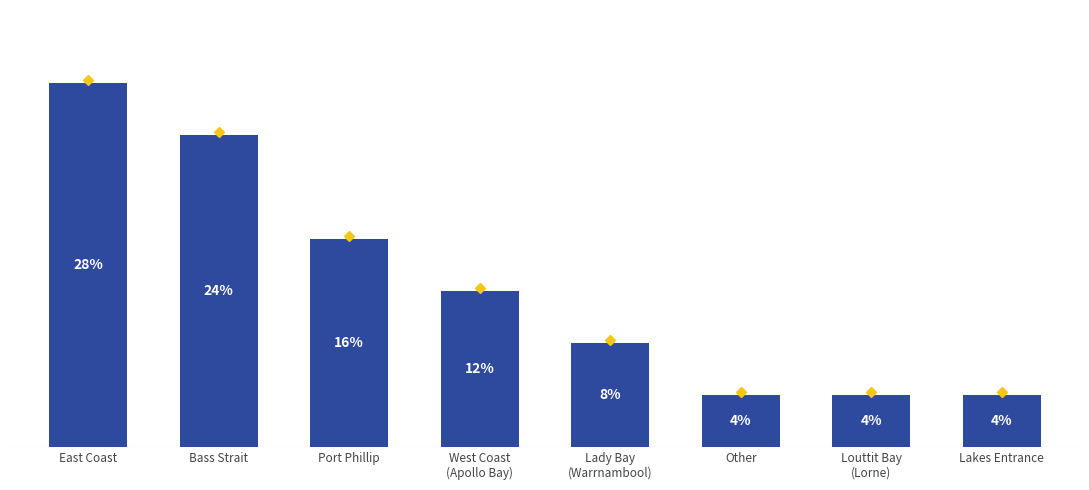

The chart shows a value of 7 at East Coast. True or false?

True